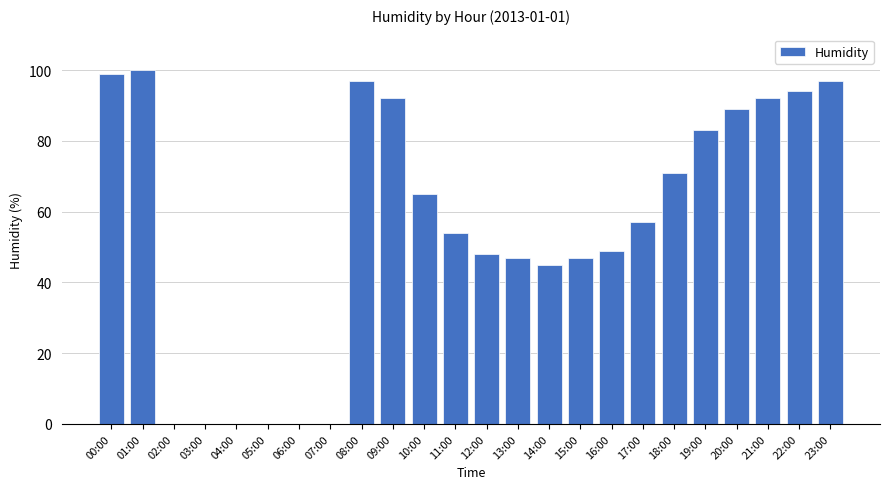

What is the change in value from 00:00 to 02:00?

-99